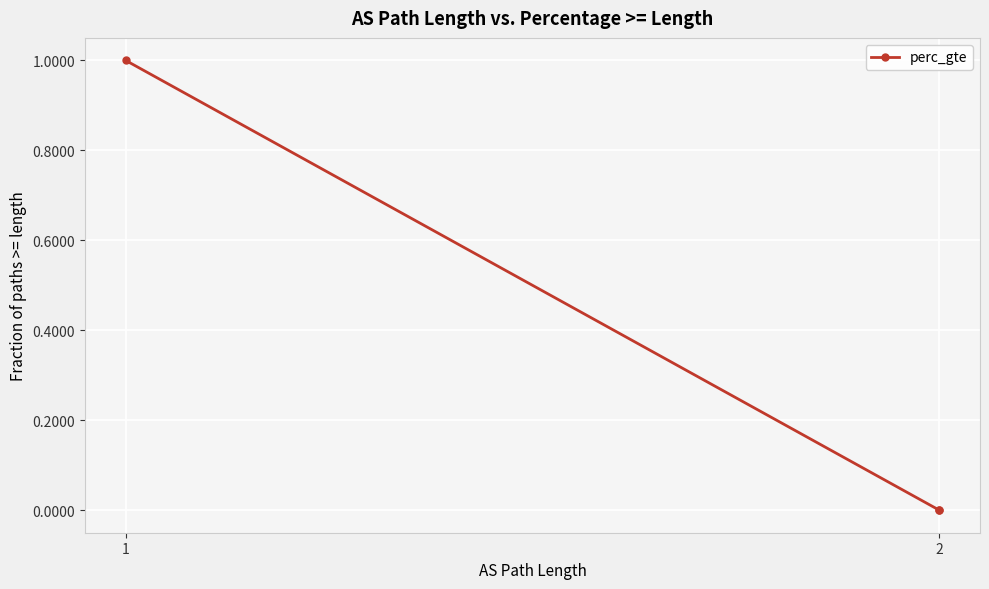

The value at 2 is 0.6. True or false?

False